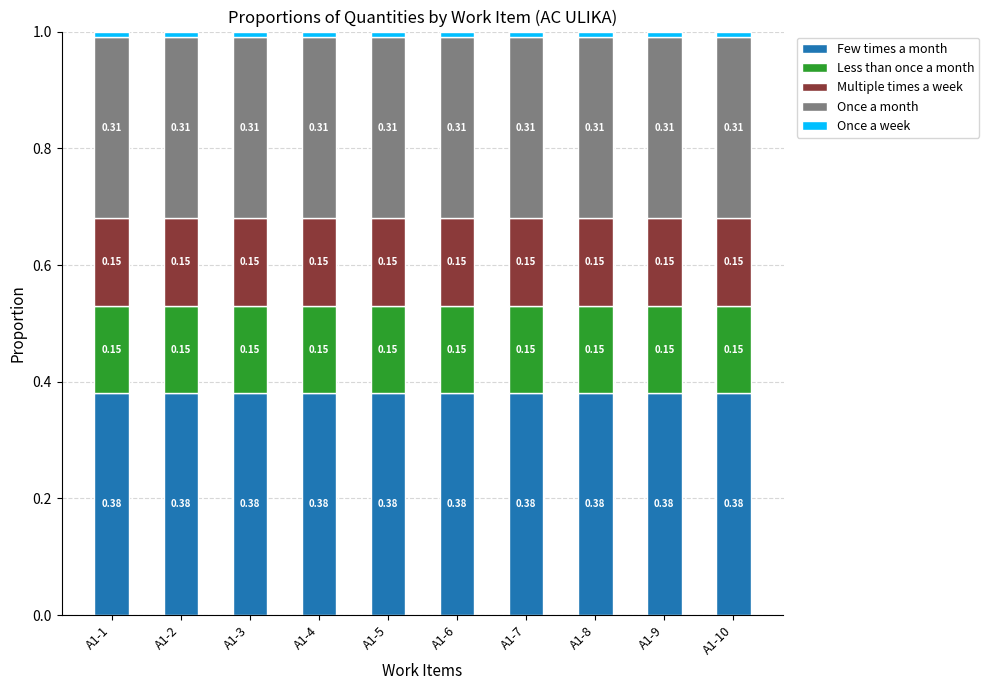

What is the total value across all series at A1-4?

1.0